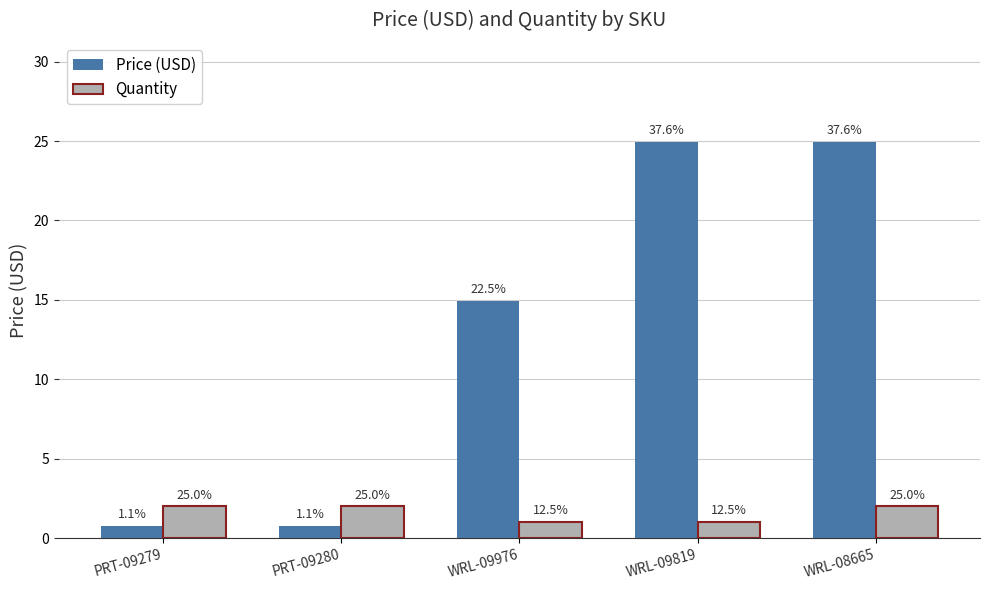

Does the chart contain stacked bars?

No